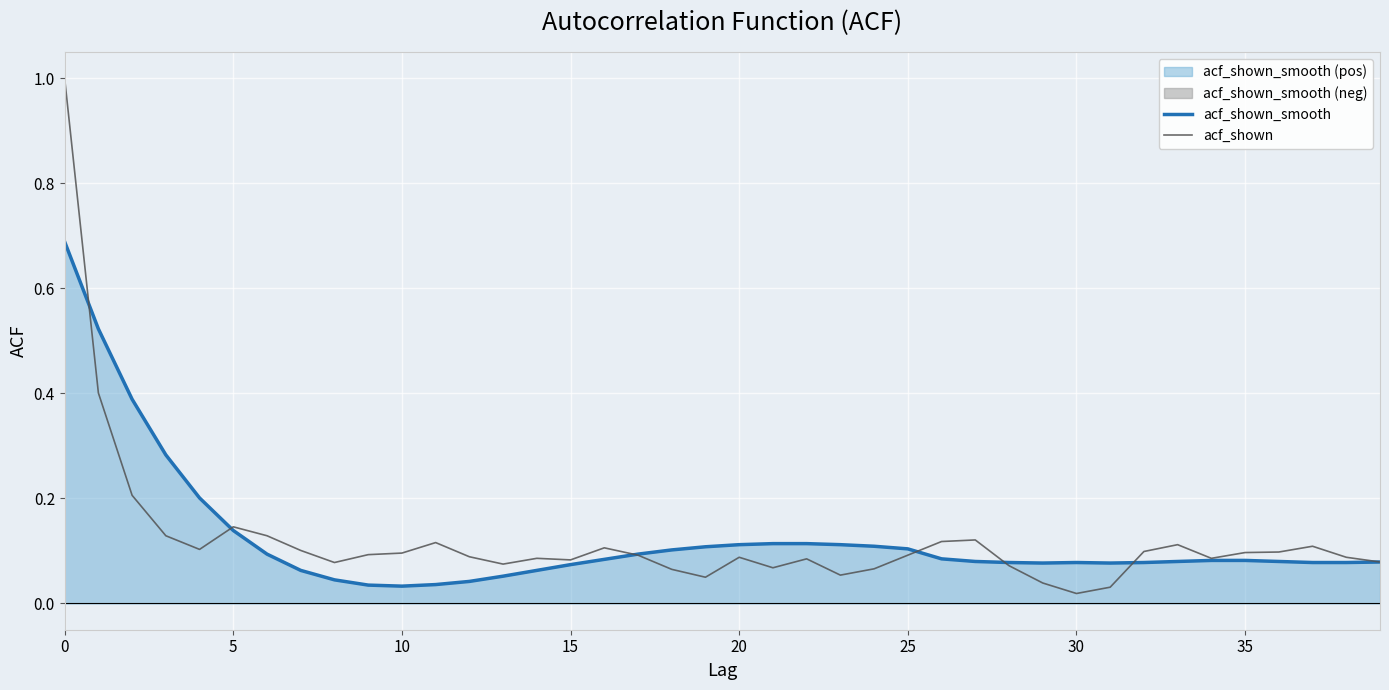

Reading left to right, what are all the values shown in this chart?

acf_shown_smooth: 0.7	0.5	0.4	0.3	0.2	0.1	0.1	0.1	0.0	0.0	0.0	0.0	0.0	0.1	0.1	0.1	0.1	0.1	0.1	0.1	0.1	0.1	0.1	0.1	0.1	0.1	0.1	0.1	0.1	0.1	0.1	0.1	0.1	0.1	0.1	0.1	0.1	0.1	0.1	0.1
acf_shown: 1.0	0.4	0.2	0.1	0.1	0.1	0.1	0.1	0.1	0.1	0.1	0.1	0.1	0.1	0.1	0.1	0.1	0.1	0.1	0.1	0.1	0.1	0.1	0.1	0.1	0.1	0.1	0.1	0.1	0.0	0.0	0.0	0.1	0.1	0.1	0.1	0.1	0.1	0.1	0.1